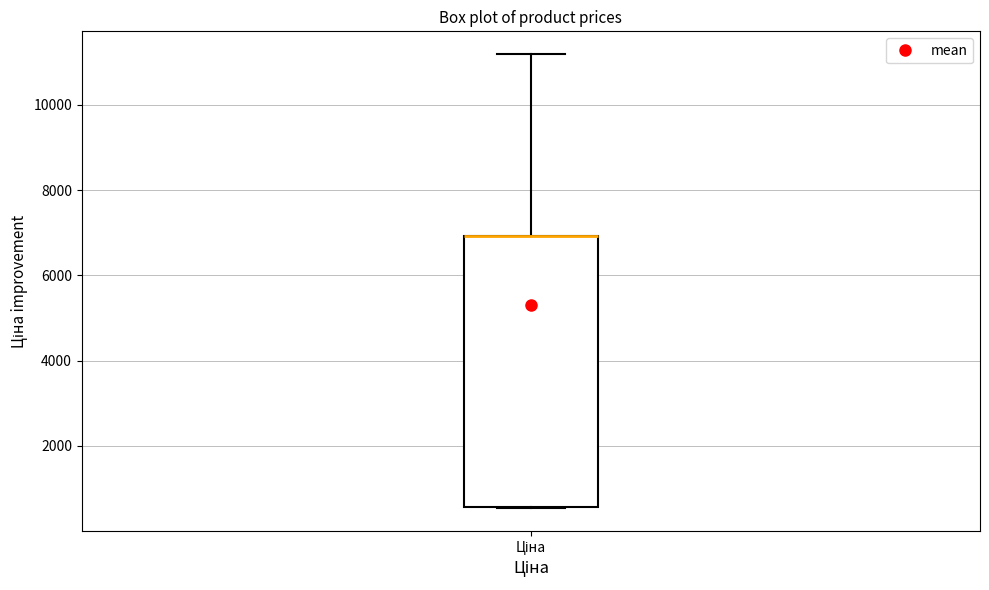

Transcribe this box plot: give where the median line is, the range the box spans, and where the two whiskers end, as read against the y-axis. The values are not printed on the chart, so give them approximately, as read against the axis.

median 7000 (drawn on the box's upper edge), box 600 to 7000, whiskers 600 to 11200